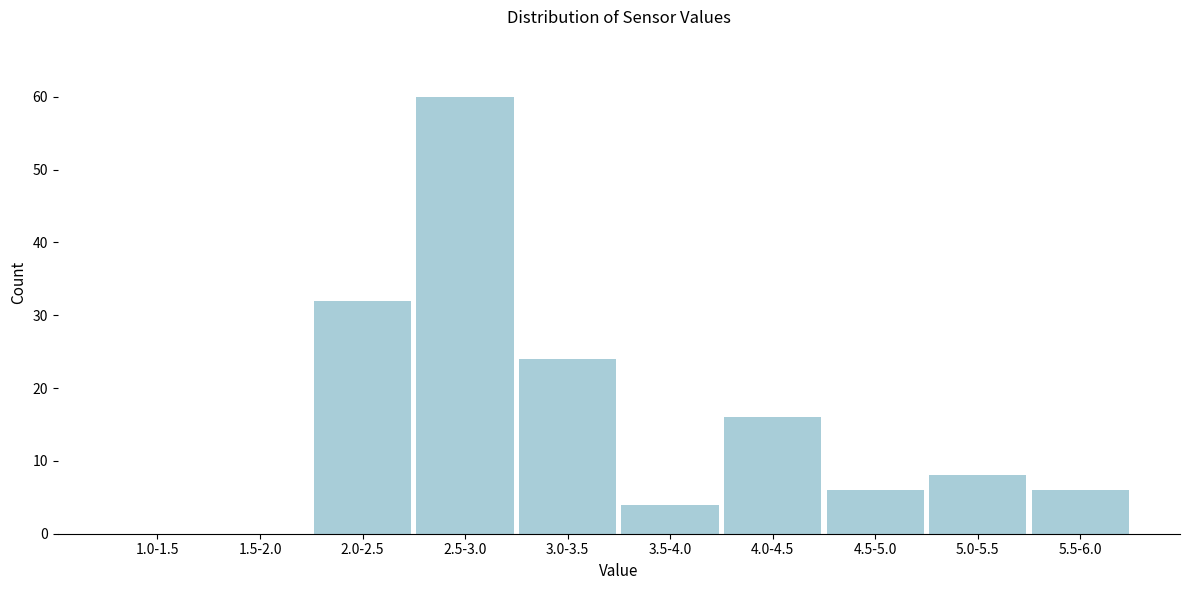

Reading right to left, extract all data points from this chart.

5.5-6.0=6	5.0-5.5=8	4.5-5.0=6	4.0-4.5=16	3.5-4.0=4	3.0-3.5=24	2.5-3.0=60	2.0-2.5=32	1.5-2.0=0	1.0-1.5=0